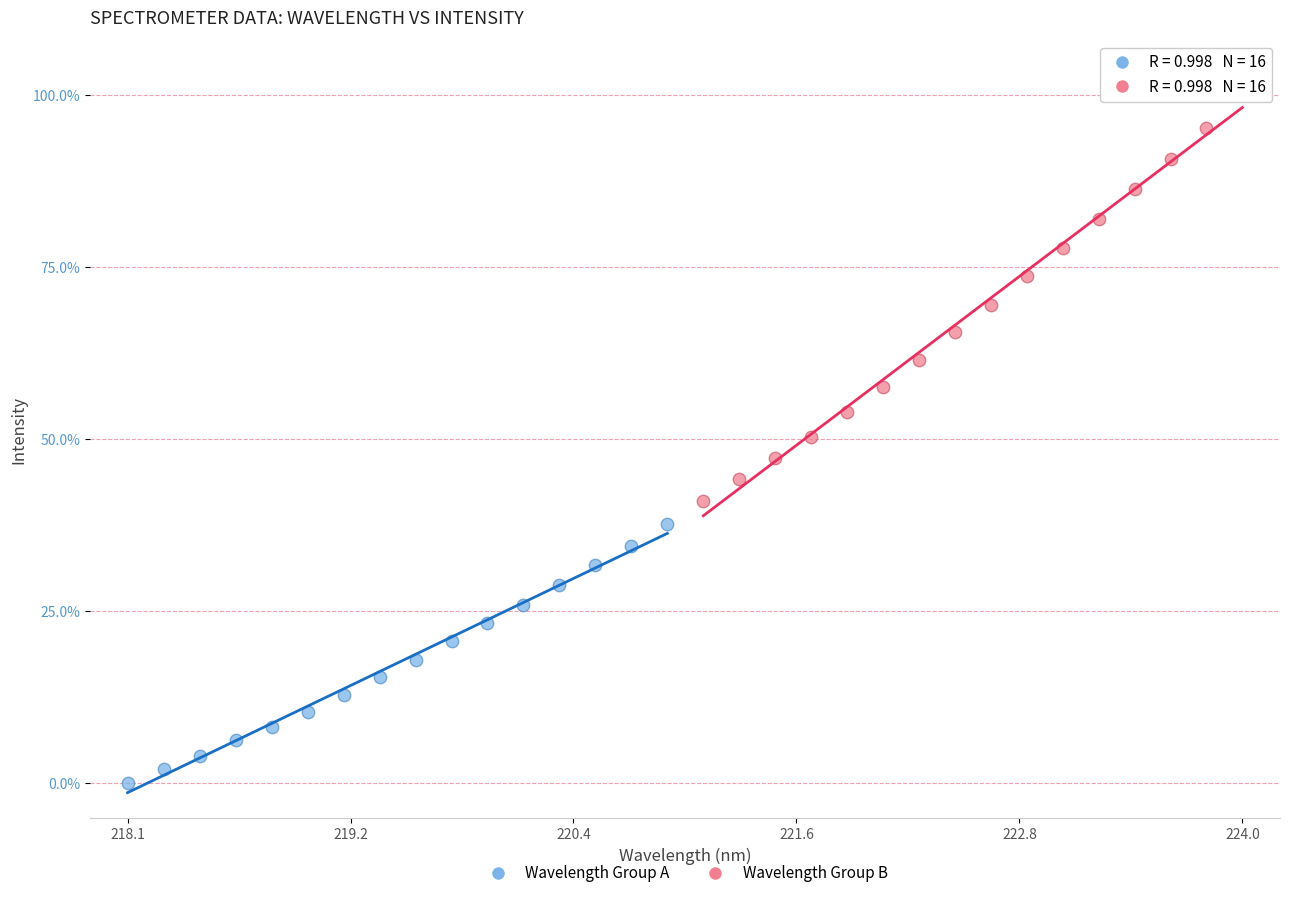

Which series contains the highest Y value?

Wavelength Group B